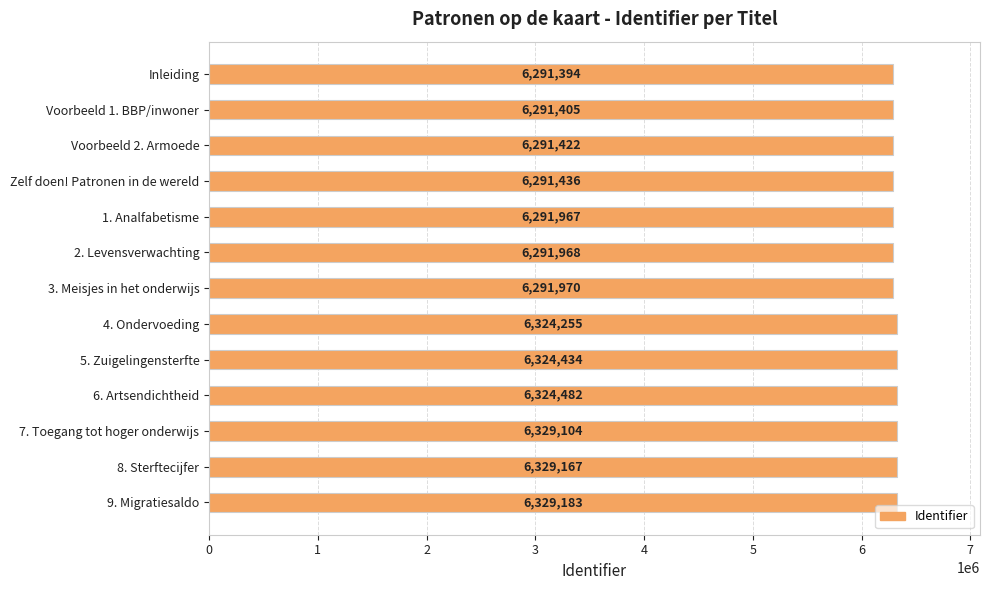

The value at Inleiding is 6291394. True or false?

True